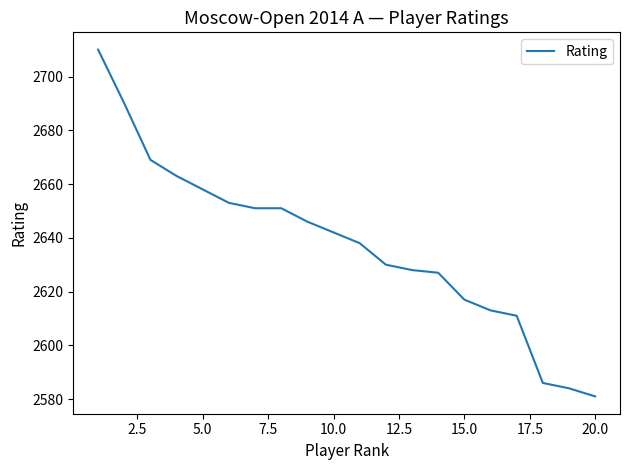

How many distinct data groups are displayed?

1